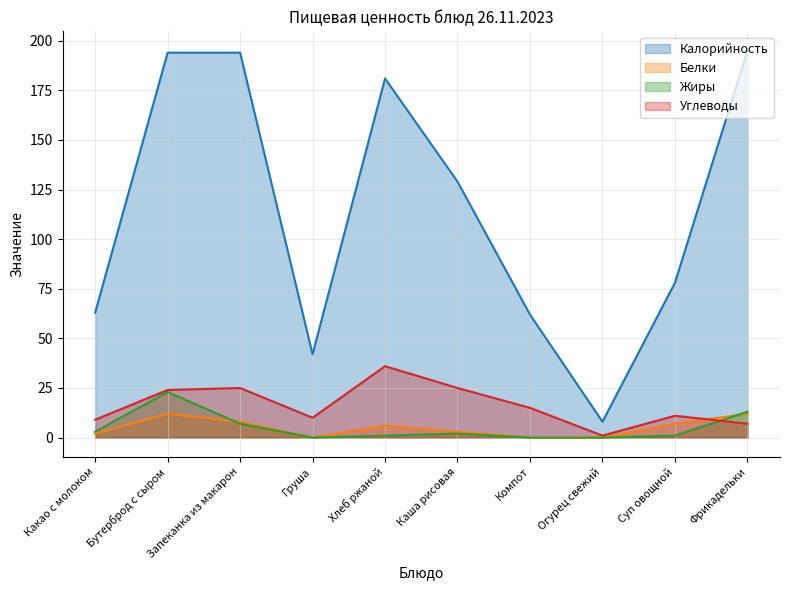

What is the difference between the highest and lowest values at Компот?

62